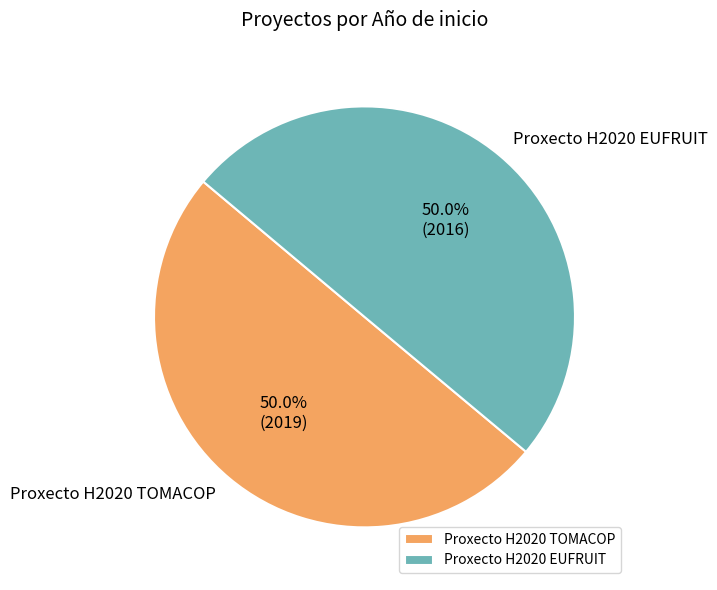

Count the number of slices in the pie.

2